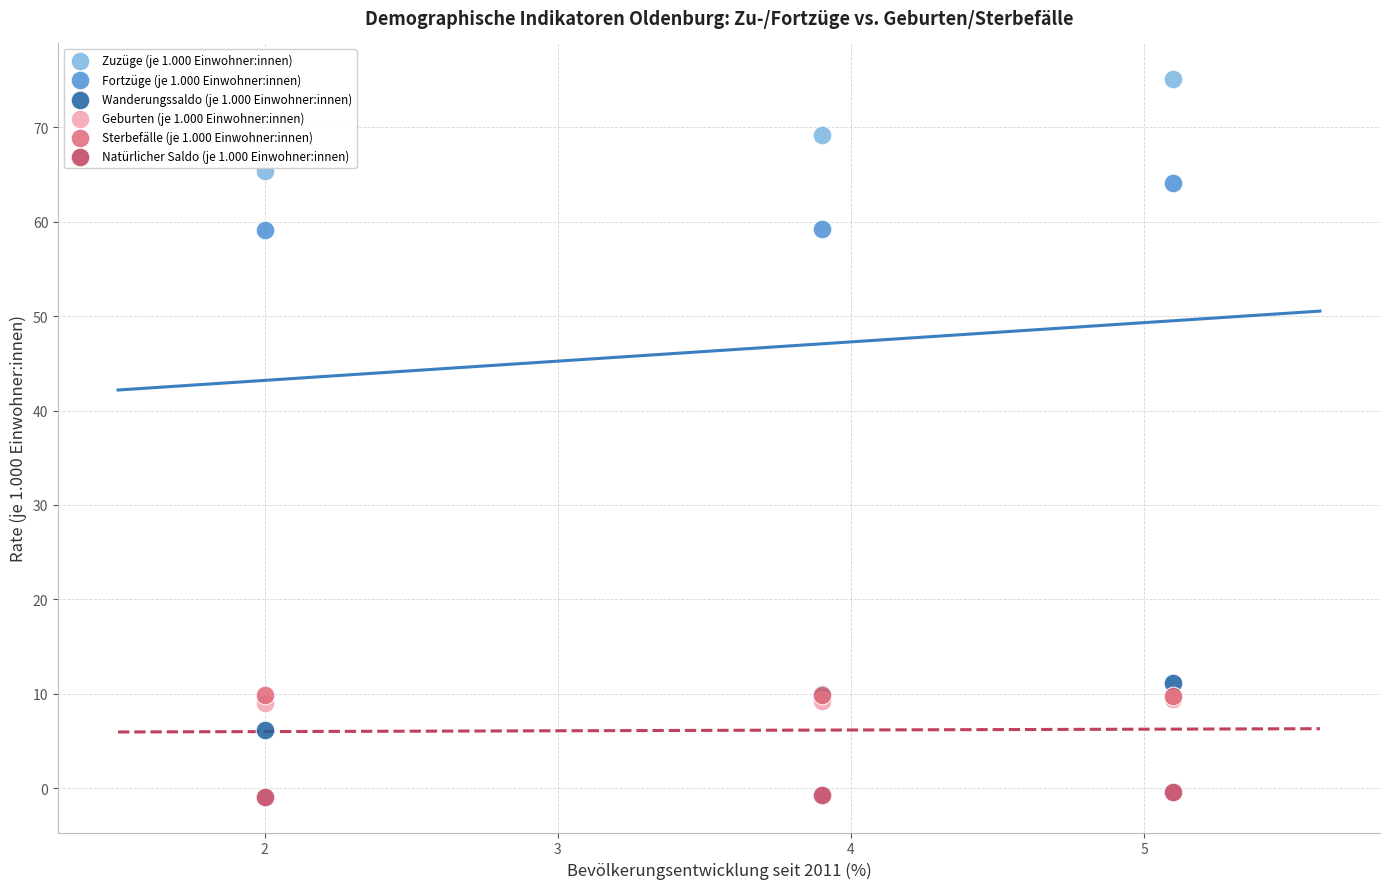

Which series contains the lowest Y value?

Natürlicher Saldo (je 1.000 Einwohner:innen)